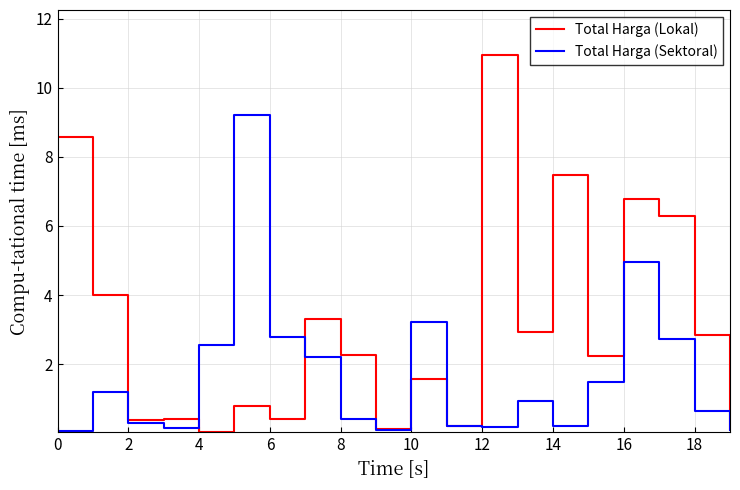

List the series in order of their peak value, lowest first.

Total Harga (Sektoral), Total Harga (Lokal)